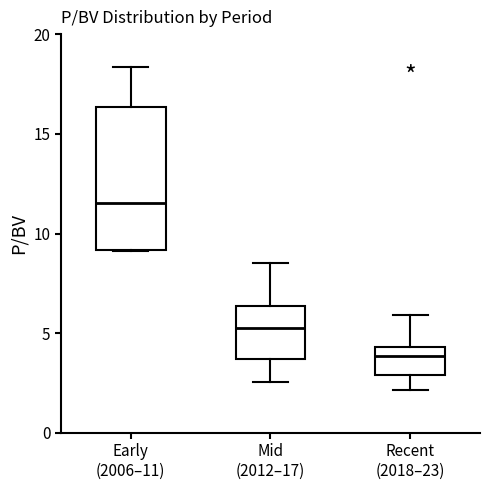

Comparing the boxes themselves (not the whiskers), which one is the tallest?

Early (2006–11)